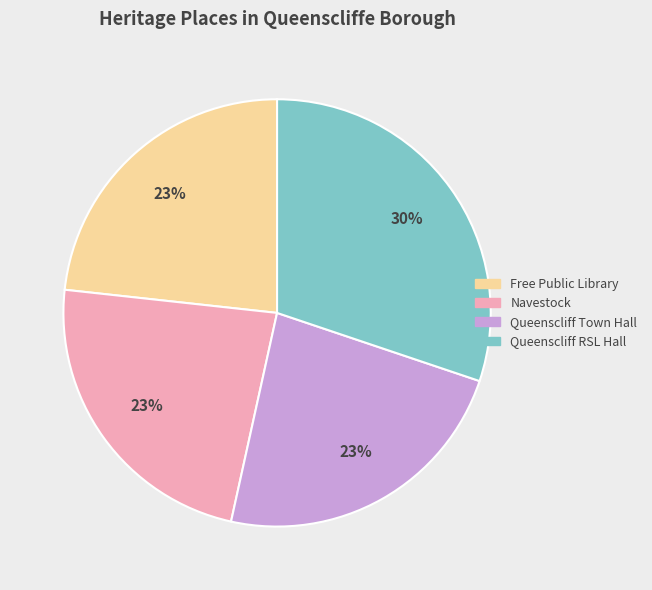

Which category has the biggest portion of the pie?

Queenscliff RSL Hall